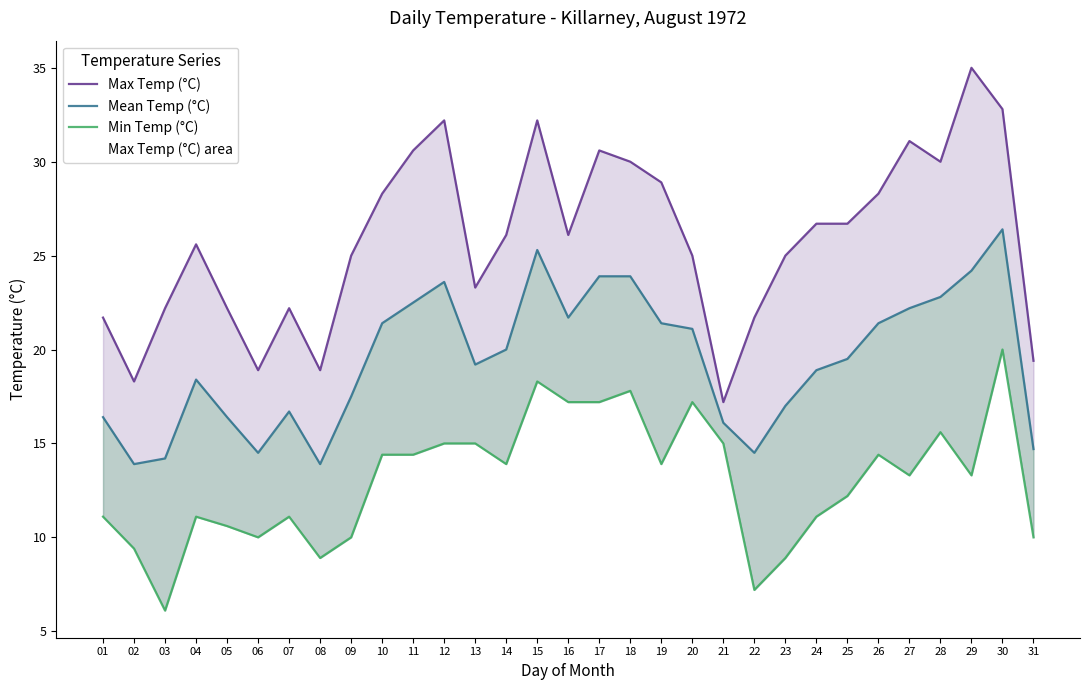

Between 10 and 28, which series saw the biggest shift?

Max Temp (°C)